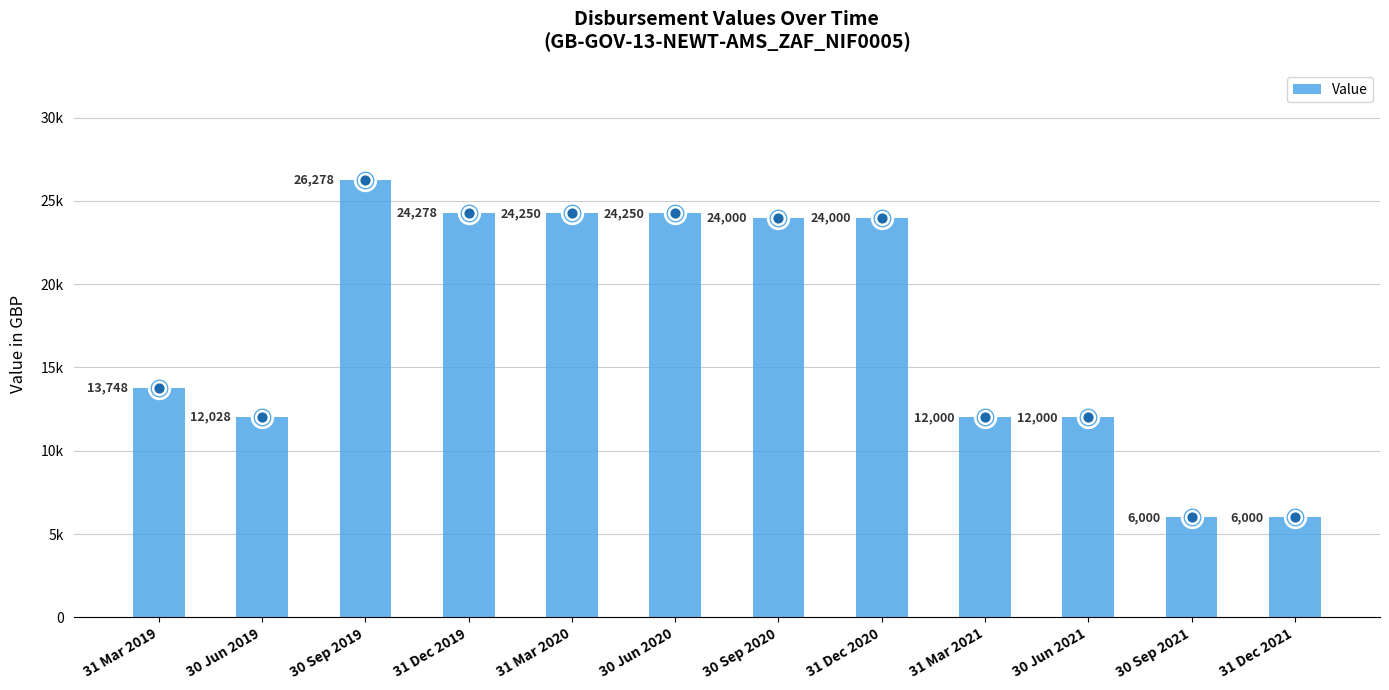

Which has a higher value, 31 Dec 2019 or 31 Dec 2021?

31 Dec 2019